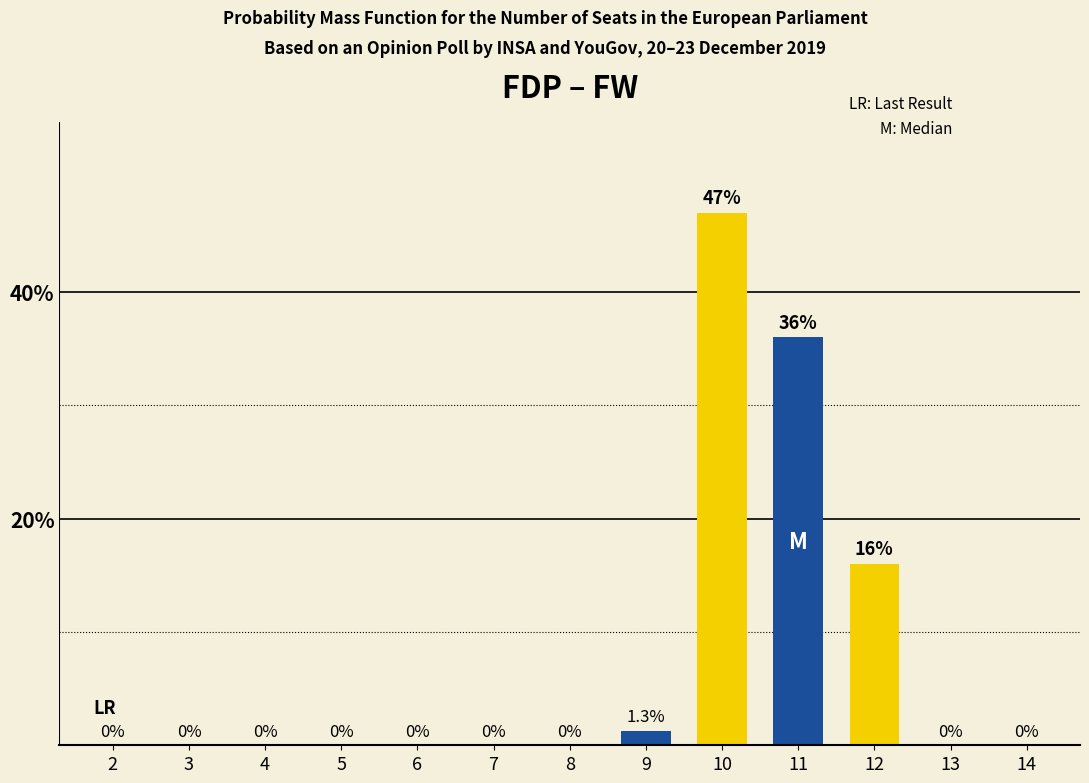

Are the bars horizontal?

No